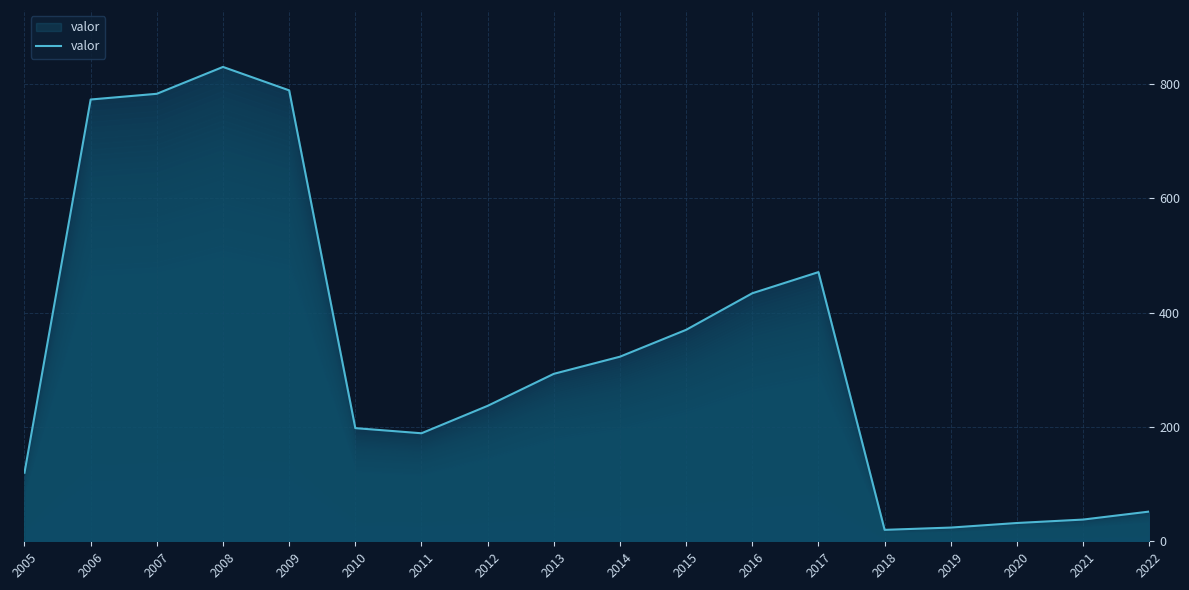

Is it true that the value at 2013 is 293?

True